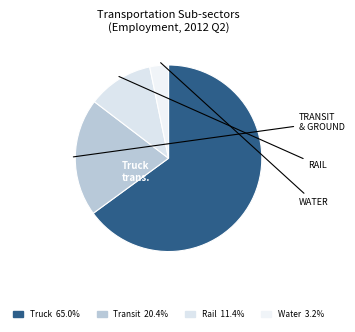

What is the smallest slice in the pie chart?

Water transportation